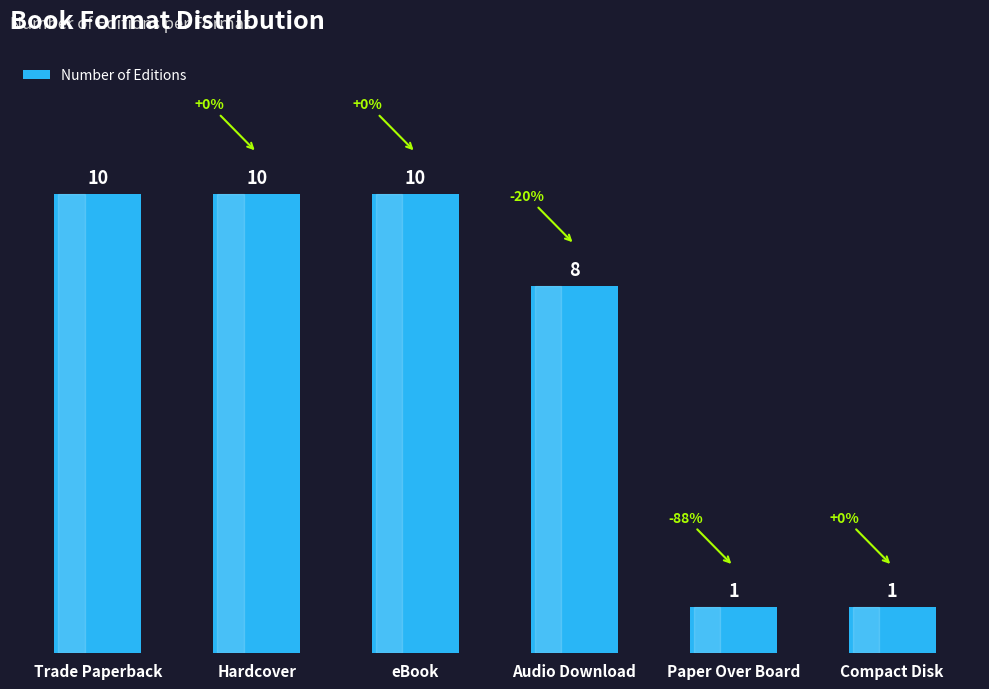

Approximately how many times larger is the value at Audio Download compared to Trade Paperback?

0.8